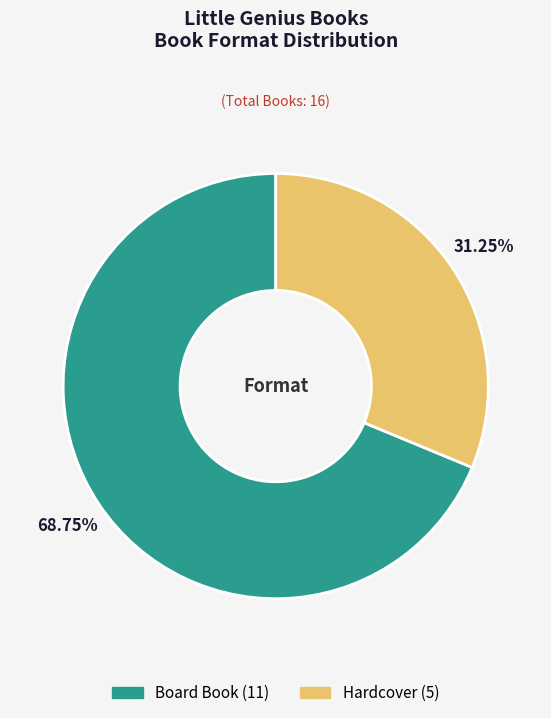

Which slice represents more than half of the pie?

Board Book